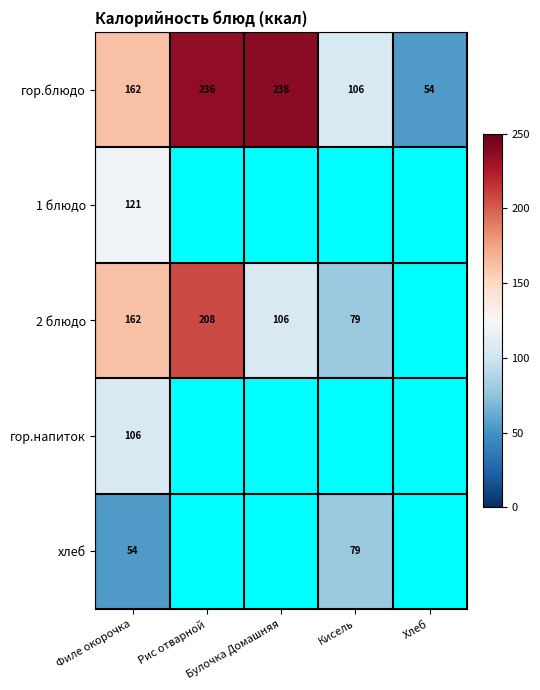

Count the number of categories in the chart.

5